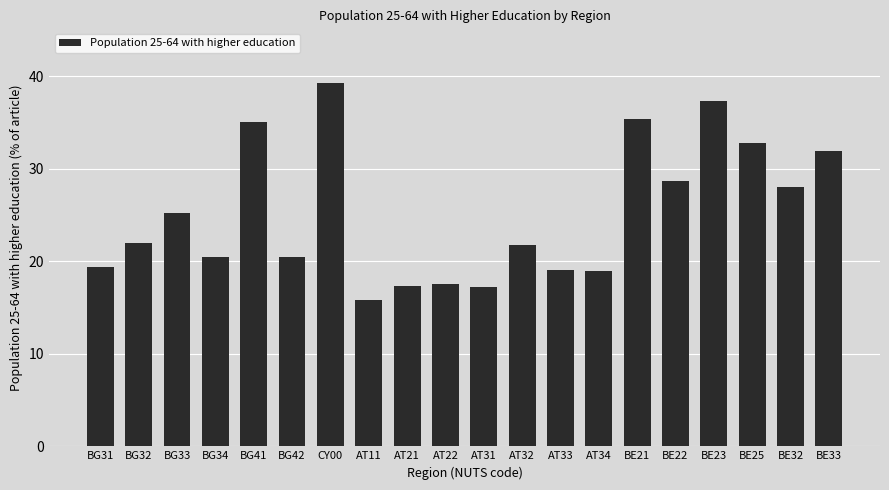

What is the difference between the maximum and minimum values?

23.5